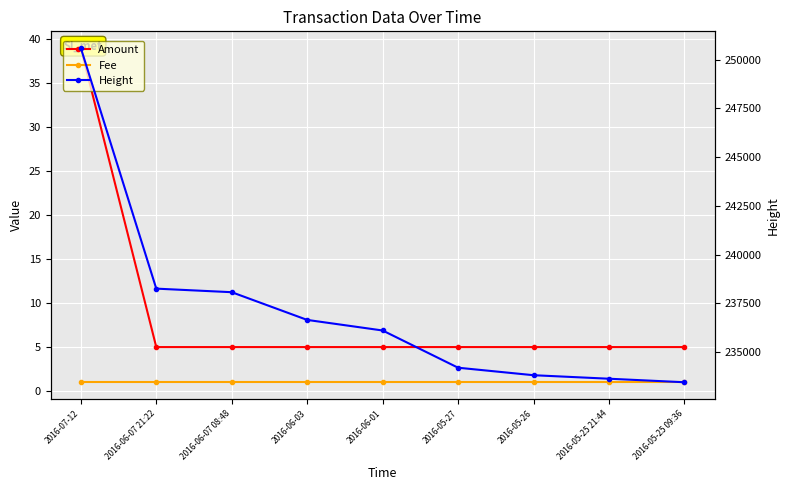

The Fee series shows 1 at 2016-05-25 21:44. True or false?

True